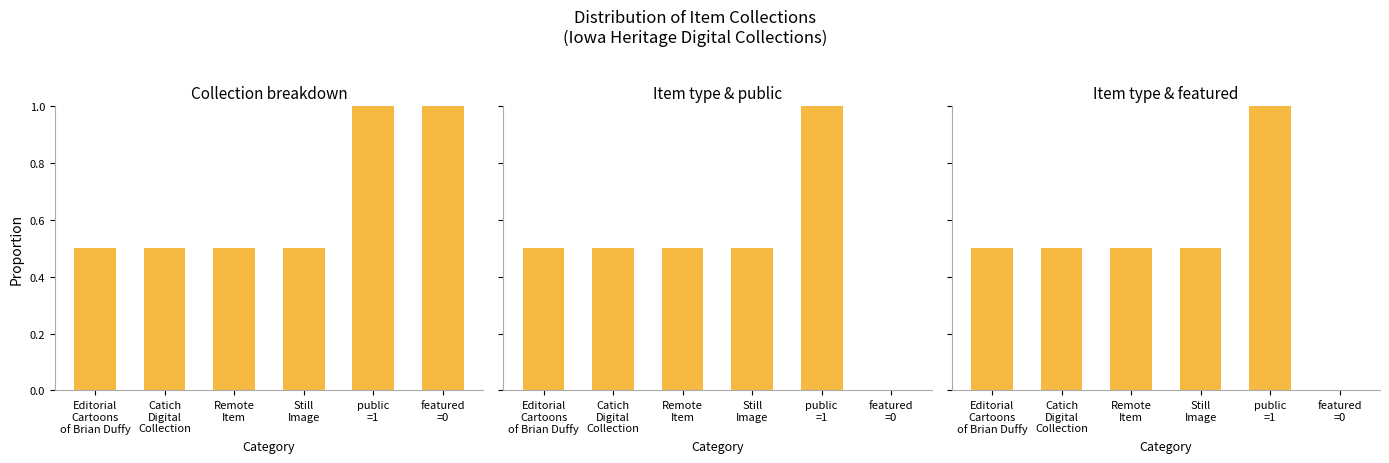

At Still
Image, list the series in order from largest to smallest.

Collection breakdown, Item type & public, Item type & featured